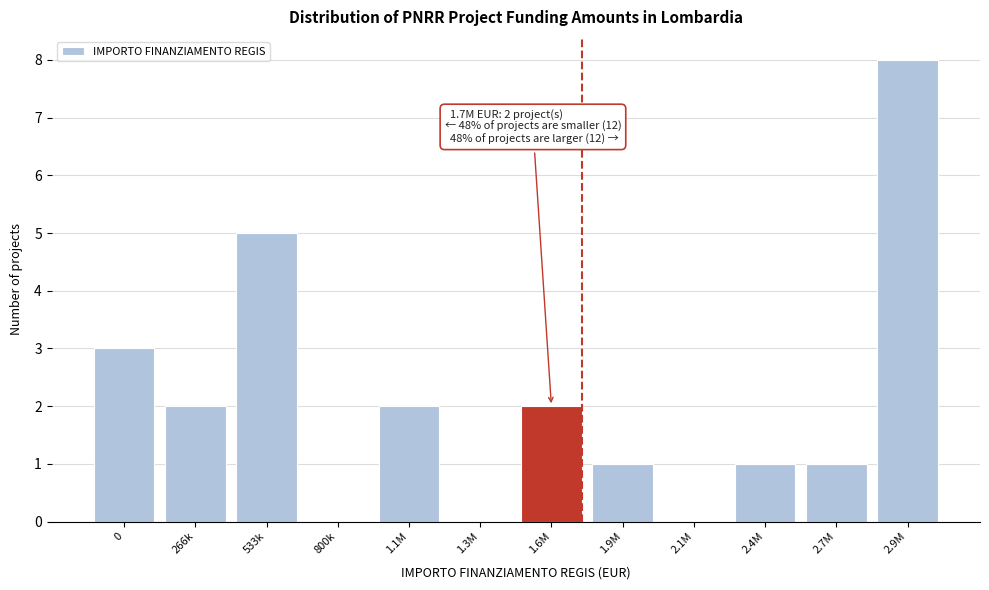

Reading right to left, list all the values displayed in this chart.

2.9M=8	2.7M=1	2.4M=1	2.1M=0	1.9M=1	1.6M=2	1.3M=0	1.1M=2	800k=0	533k=5	266k=2	0=3